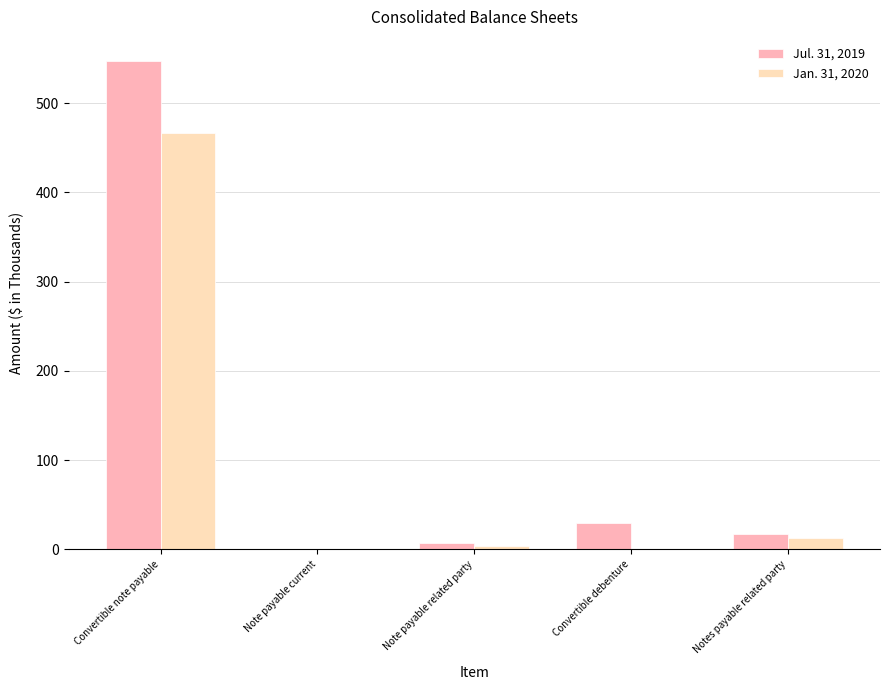

Reading right to left, transcribe all the data shown in this chart.

Jul. 31, 2019: Notes payable related party=17	Convertible debenture=29	Note payable related party=7	Note payable current=0	Convertible note payable=547
Jan. 31, 2020: Notes payable related party=13	Convertible debenture=0	Note payable related party=4	Note payable current=0	Convertible note payable=467